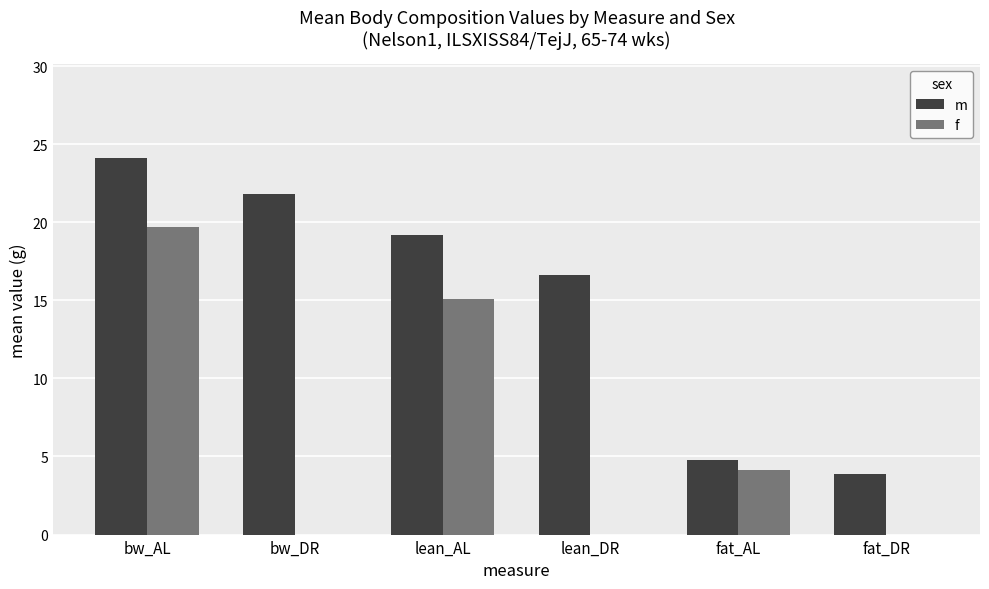

How many distinct data groups are displayed?

2